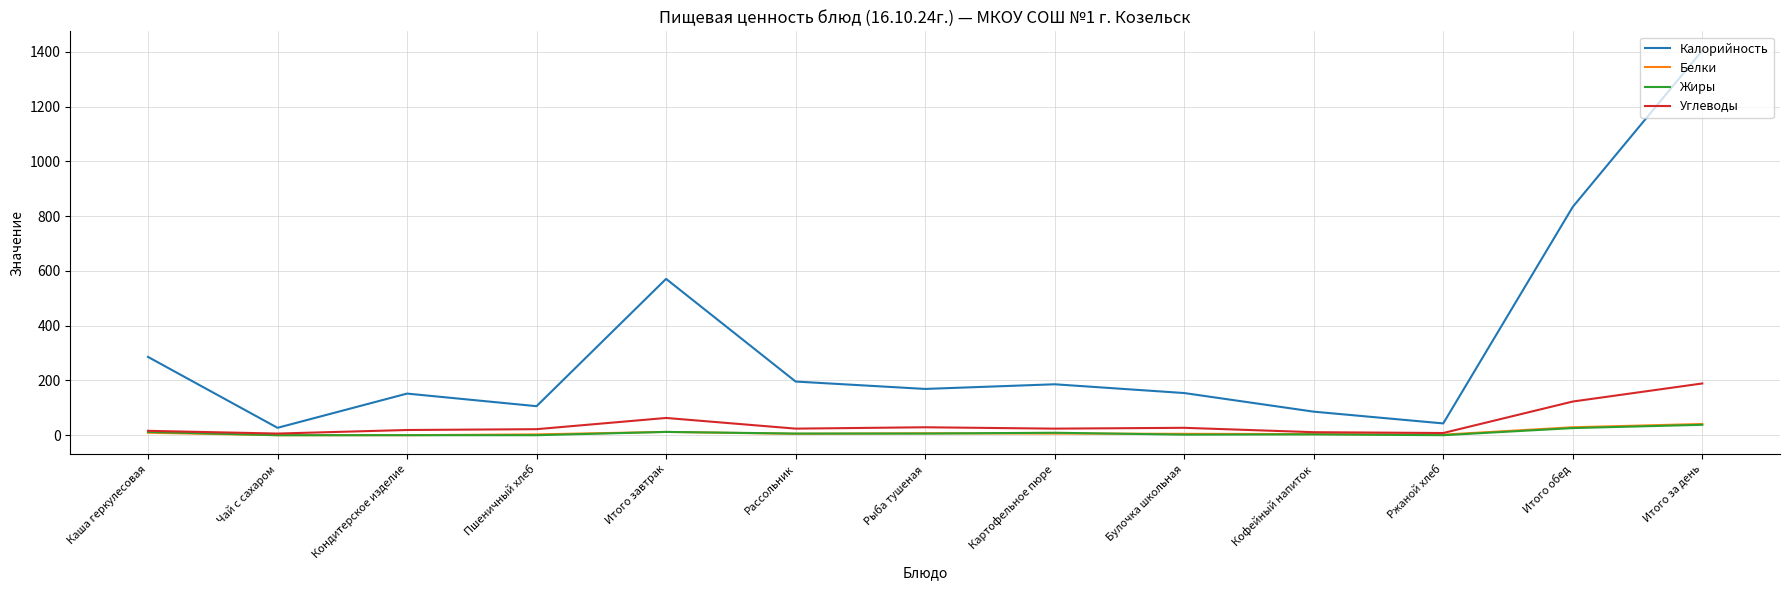

Is it true that Калорийность equals 27 at Чай с сахаром?

True